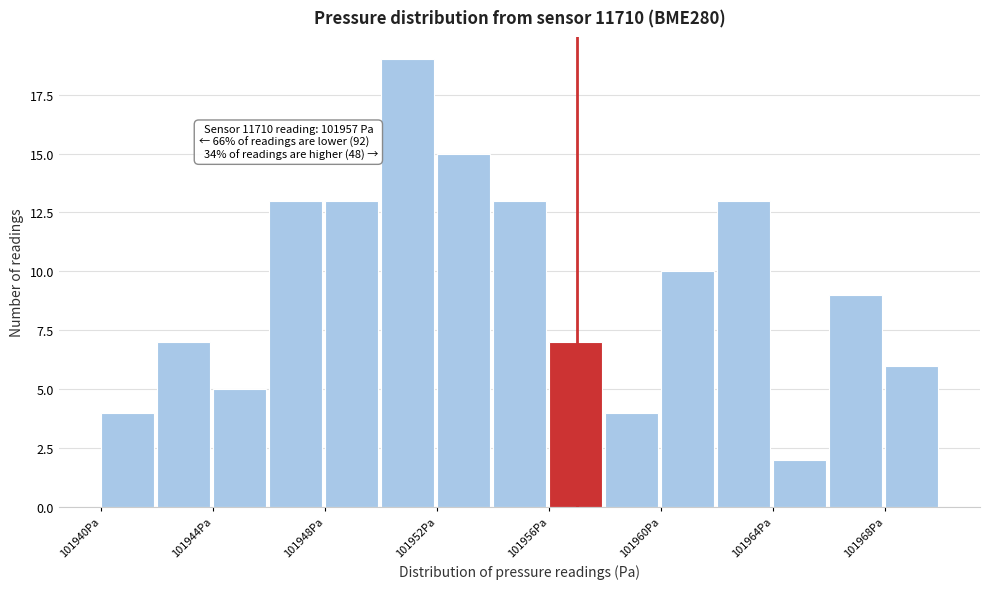

Which range on the x-axis has the tallest bar?

101950 to 101952